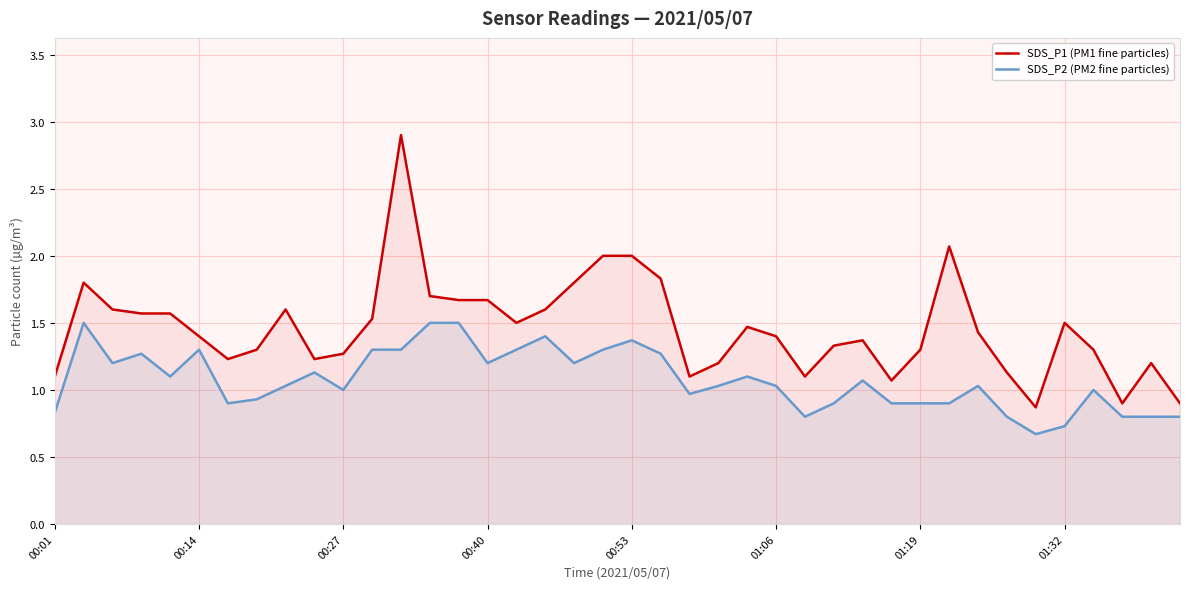

What is the maximum value shown in the chart?

2.9